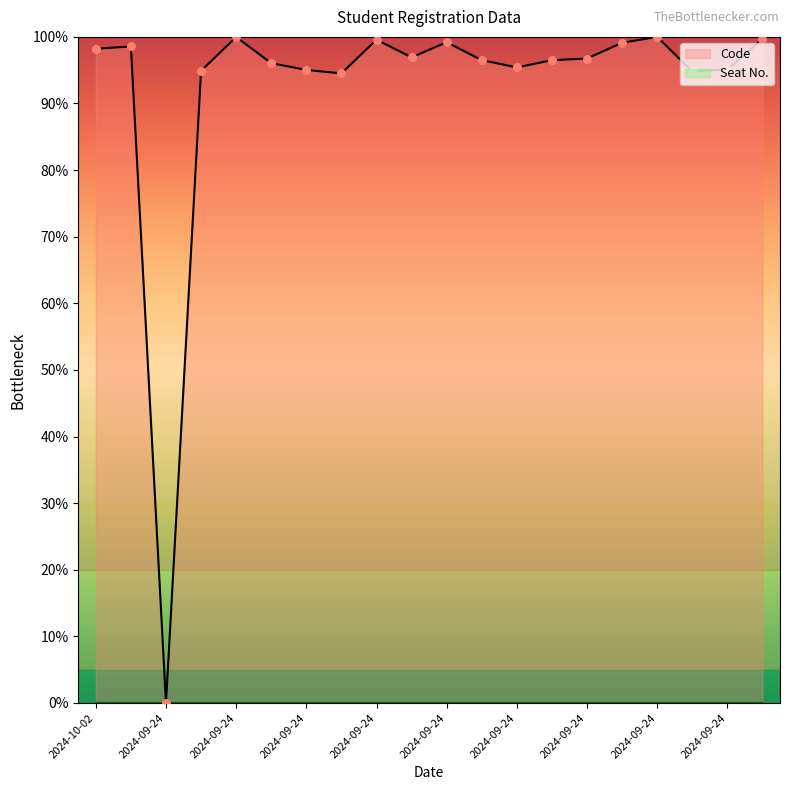

What is the change in value from 2024-09-24 to 2024-09-24?

+100.0